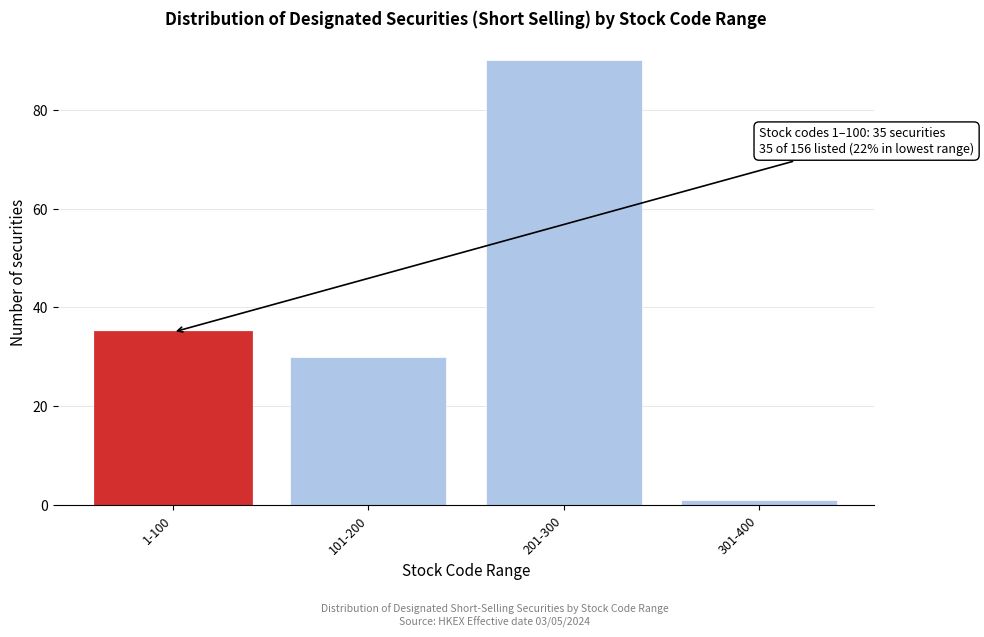

Reading left to right, extract all data points from this chart.

1-100=35	101-200=30	201-300=90	301-400=1